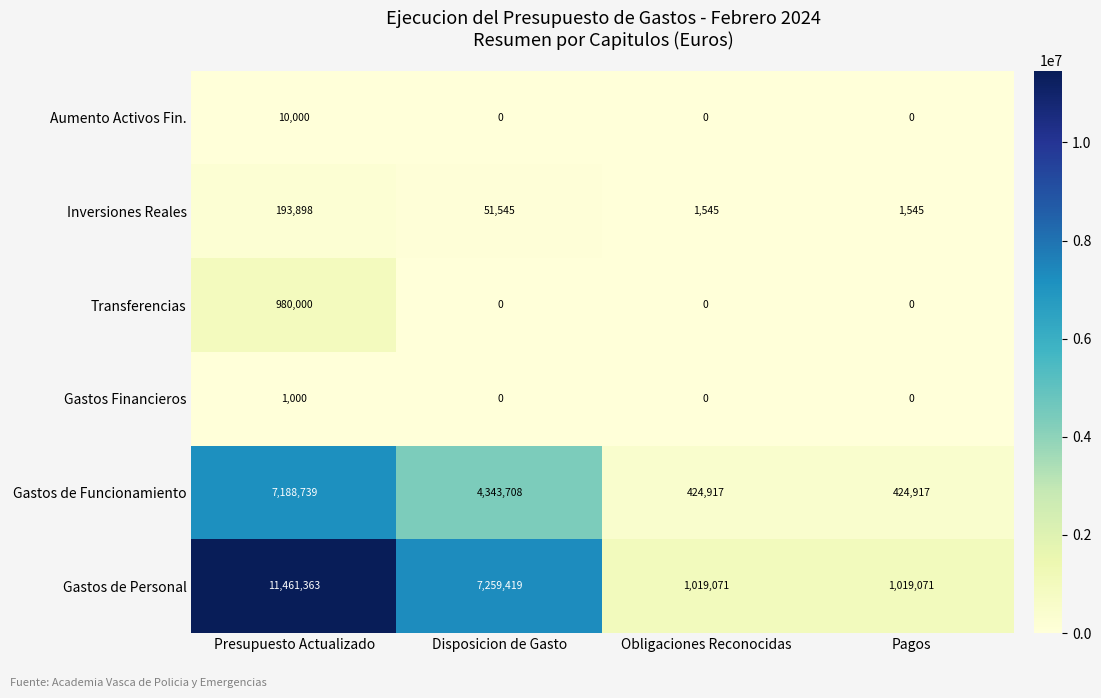

Rank the series at Presupuesto Actualizado from lowest to highest value.

Gastos Financieros, Aumento Activos Fin., Inversiones Reales, Transferencias, Gastos de Funcionamiento, Gastos de Personal